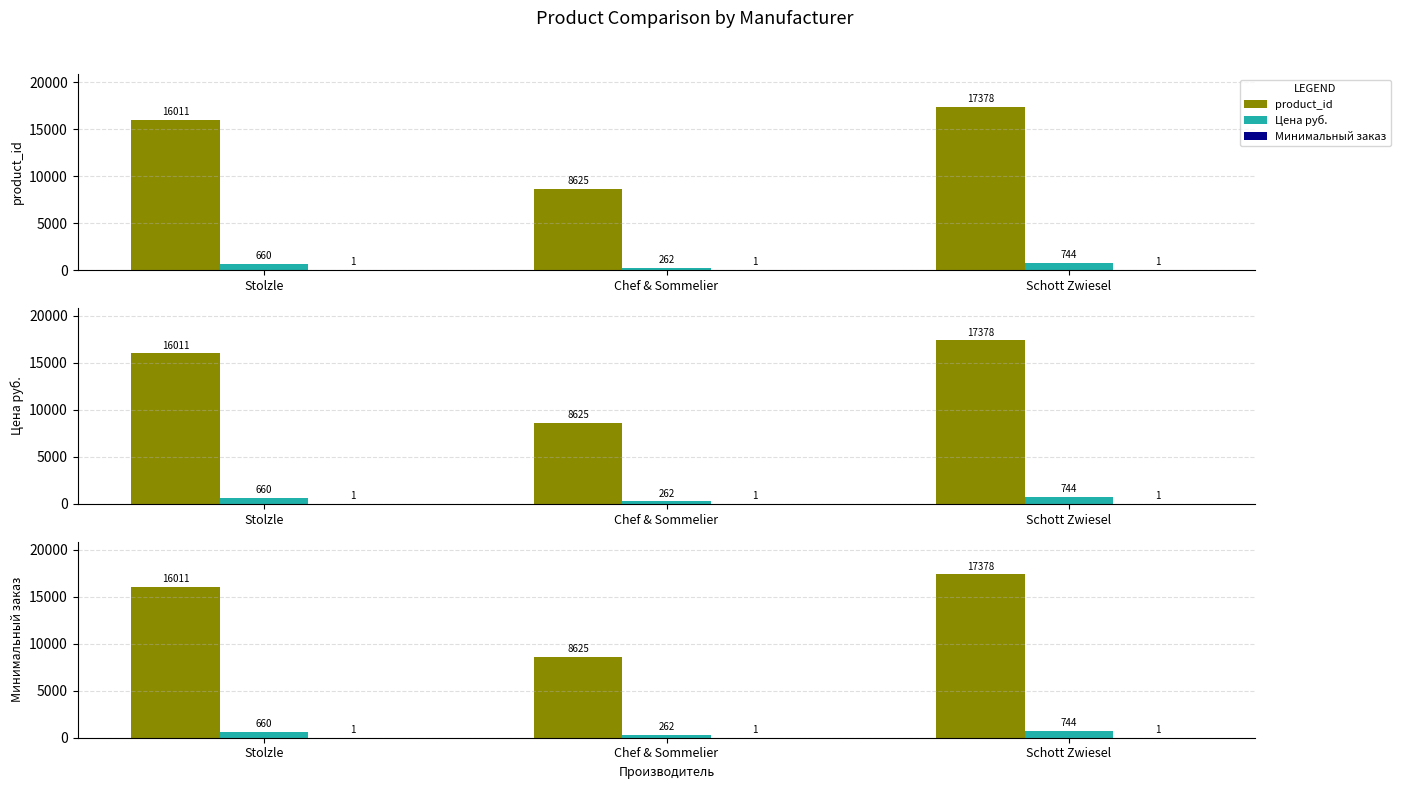

Rank the categories by Минимальный заказ value from lowest to highest.

Stolzle, Chef & Sommelier, Schott Zwiesel